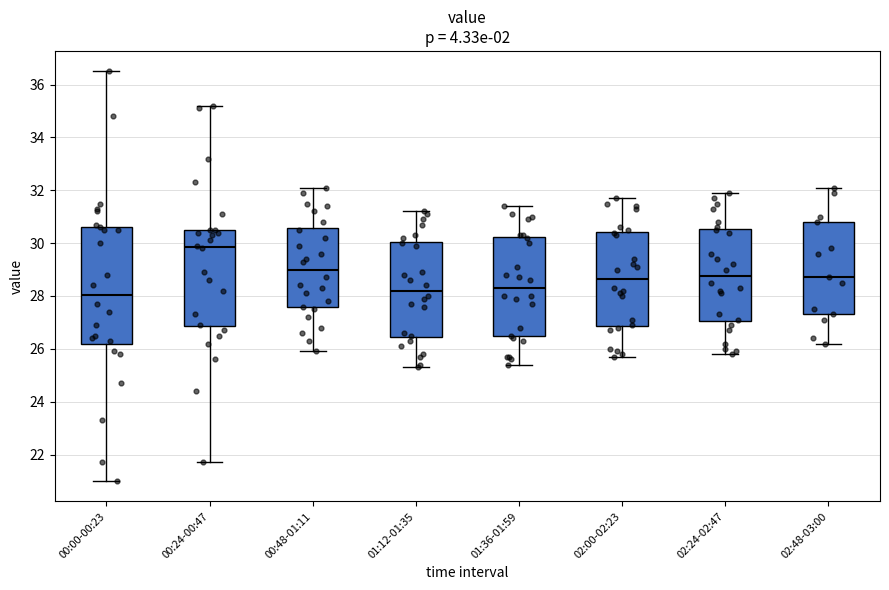

Comparing the boxes themselves (not the whiskers), which one is the tallest?

00:00-00:23